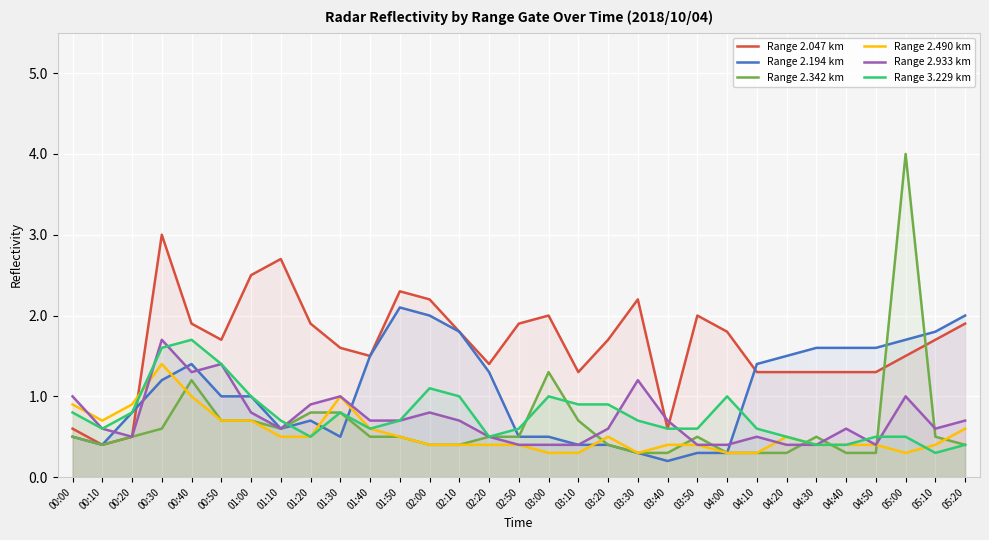

True or false: Range 2.047 km has more than 2 points higher than both neighbors.

True